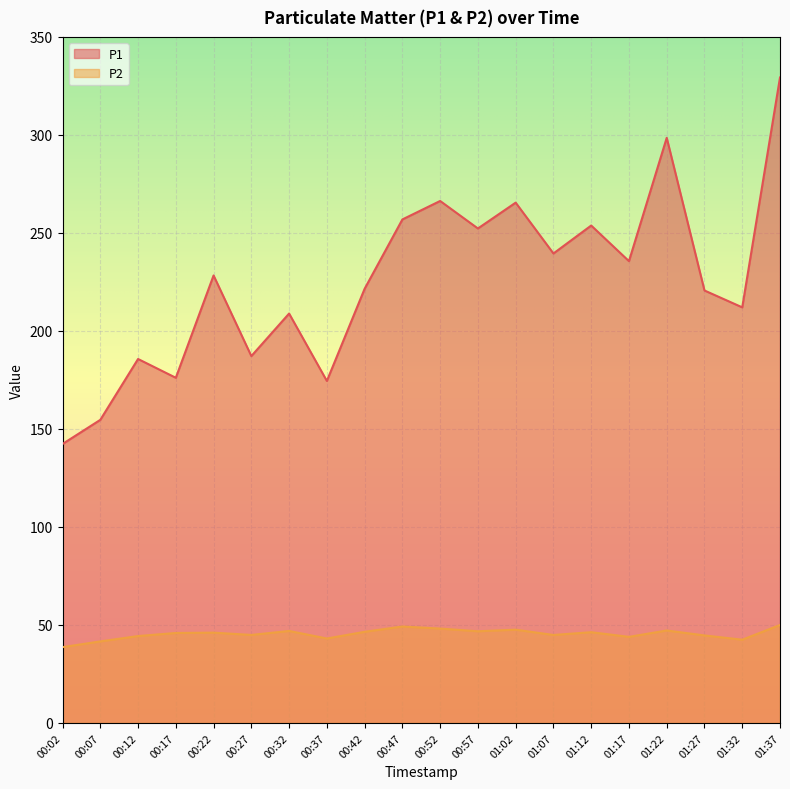

What is the lowest value of the P2 series?

38.7